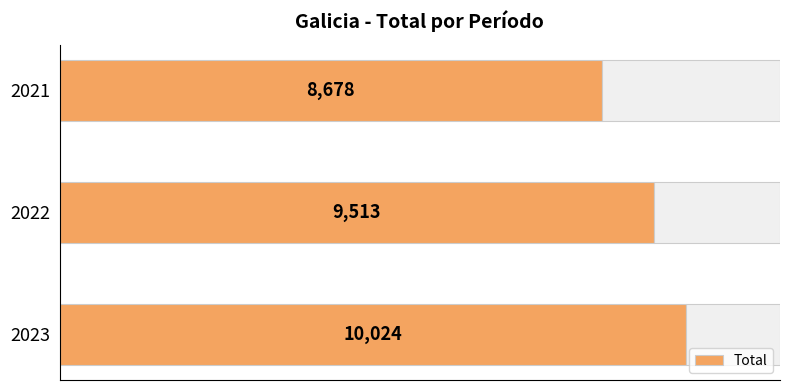

Is it true that the value at 2023 is 13385?

False